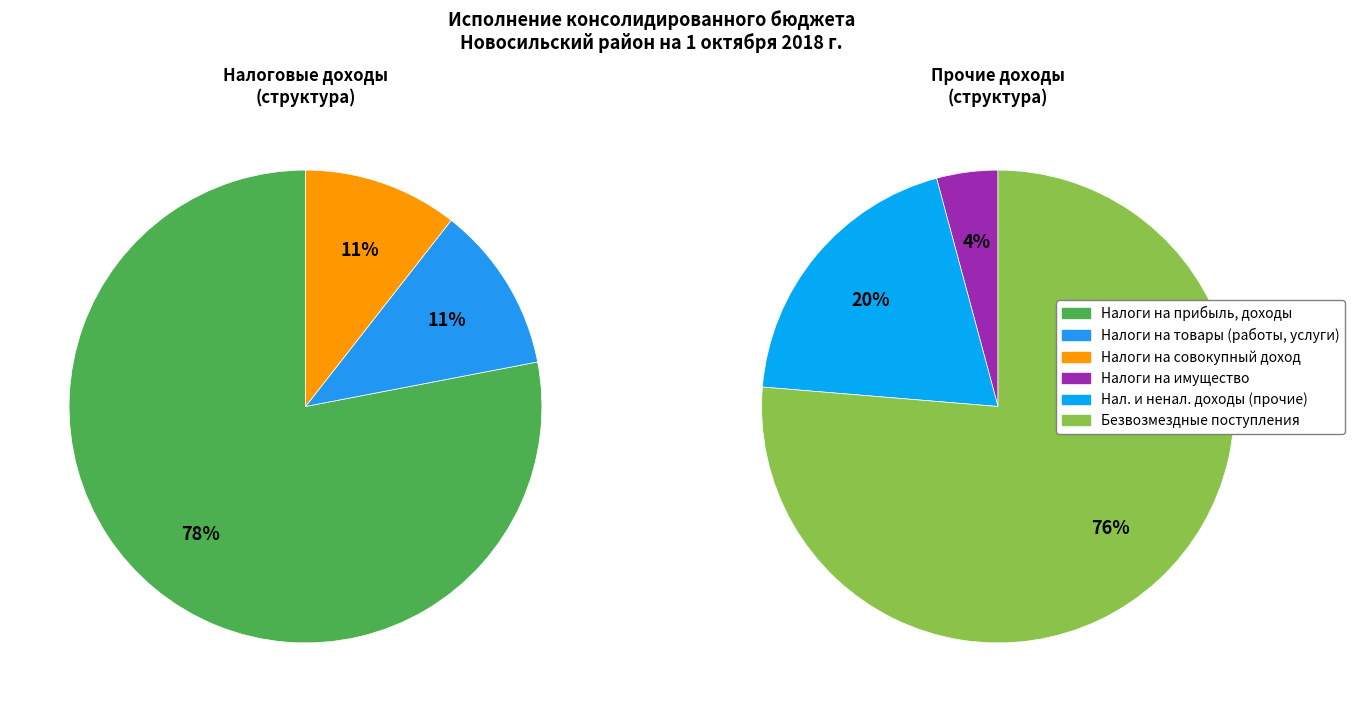

Which has a higher value, НАЛОГИ НА СОВОКУПНЫЙ ДОХОД or НАЛОГИ НА ПРИБЫЛЬ, ДОХОДЫ?

НАЛОГИ НА ПРИБЫЛЬ, ДОХОДЫ